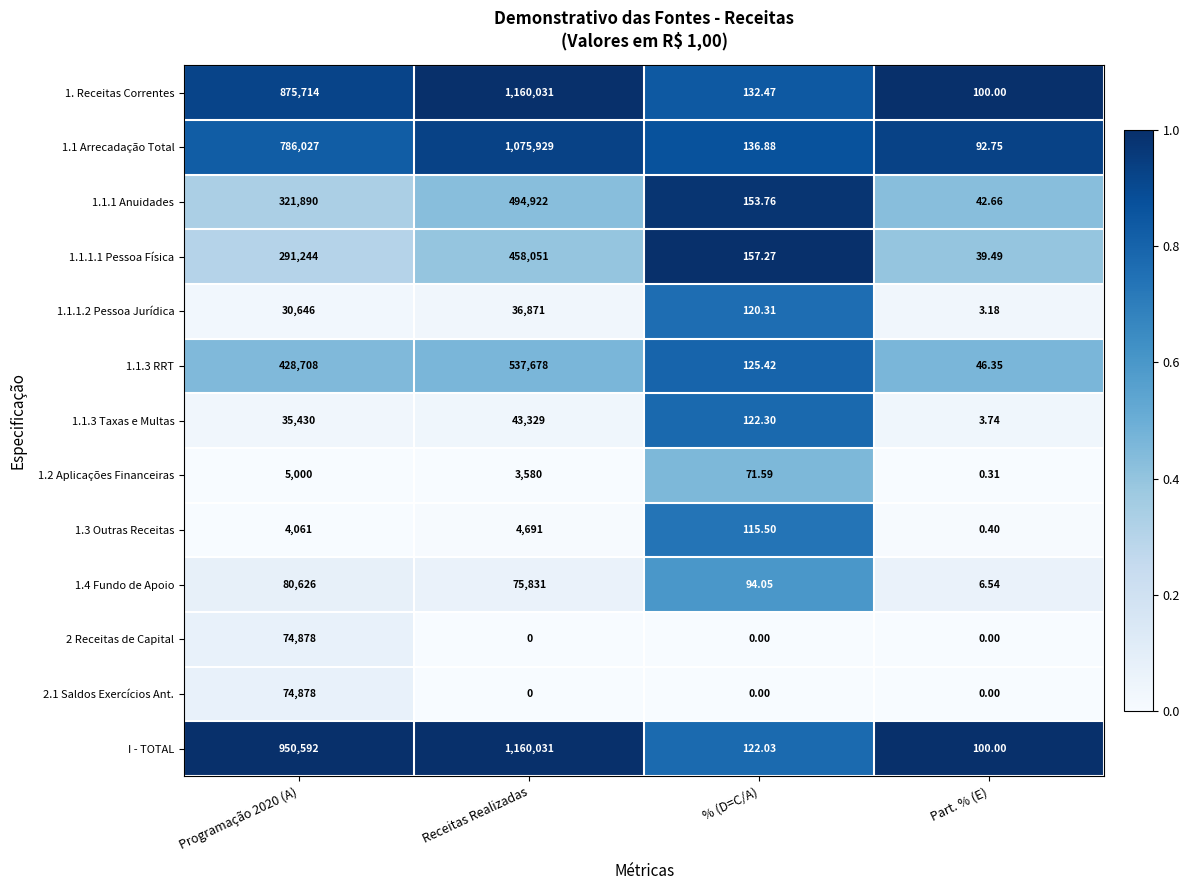

Which category has the highest value across all series?

Receitas Realizadas